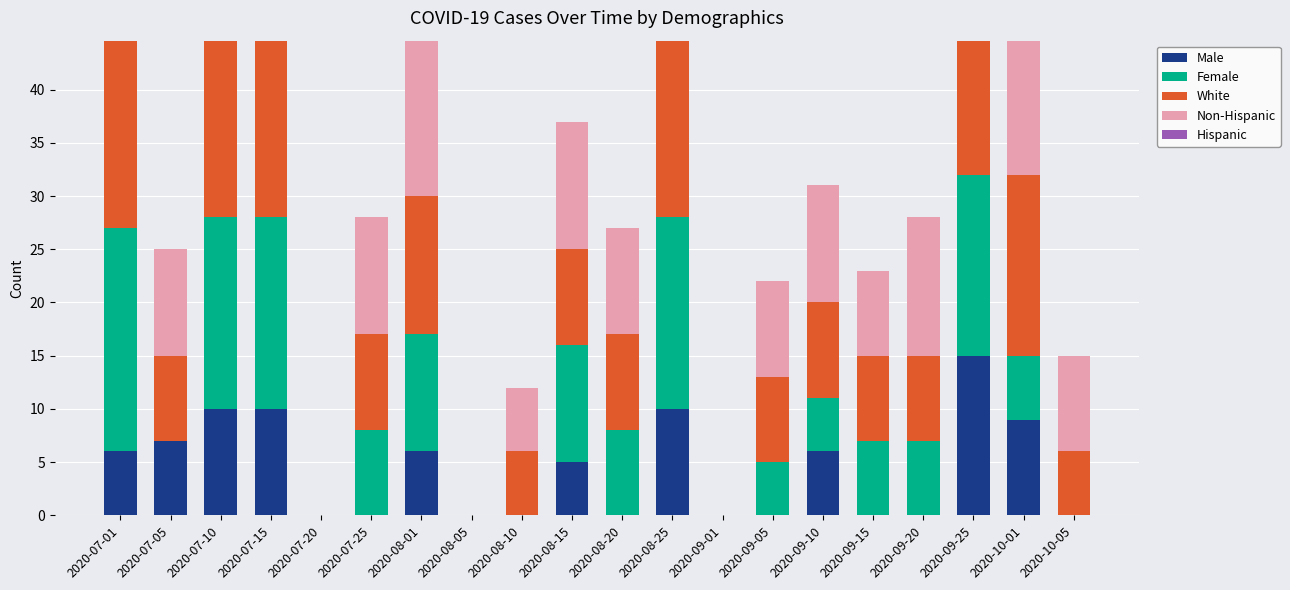

At 2020-09-05, list the series in order from smallest to largest.

Male, Hispanic, Female, White, Non-Hispanic